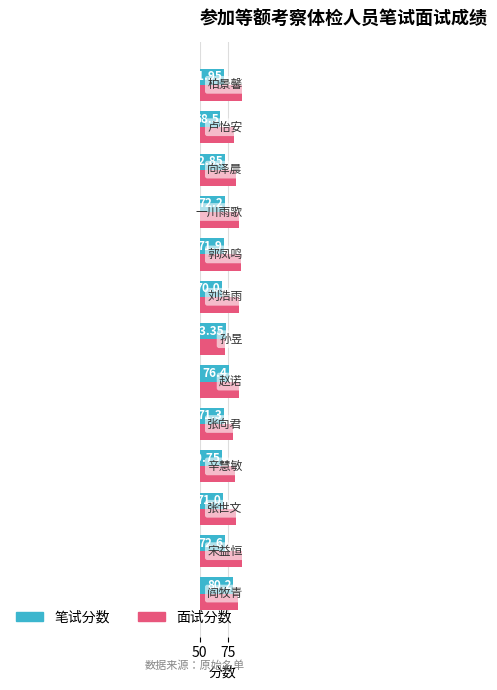

What is the sum of all 笔试分数 values?

942.0